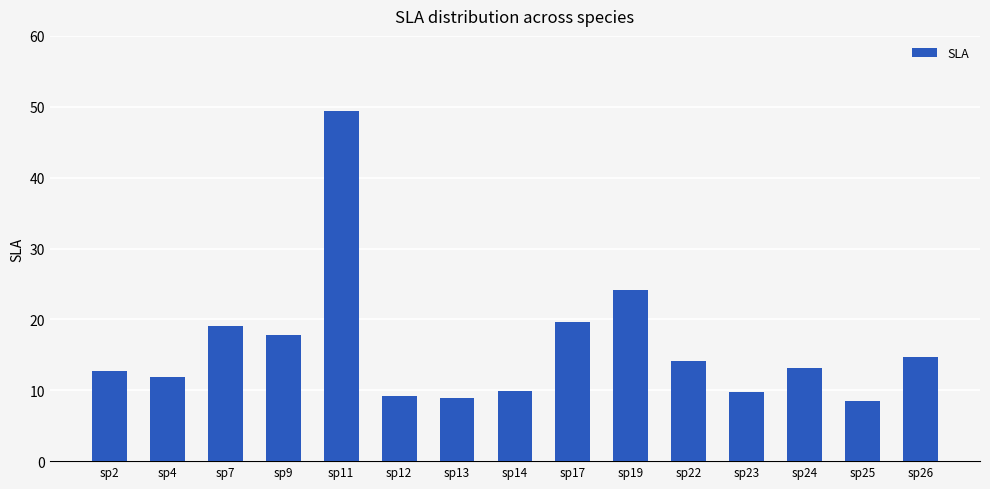

What is the value of the 9th bar from the left?

19.6